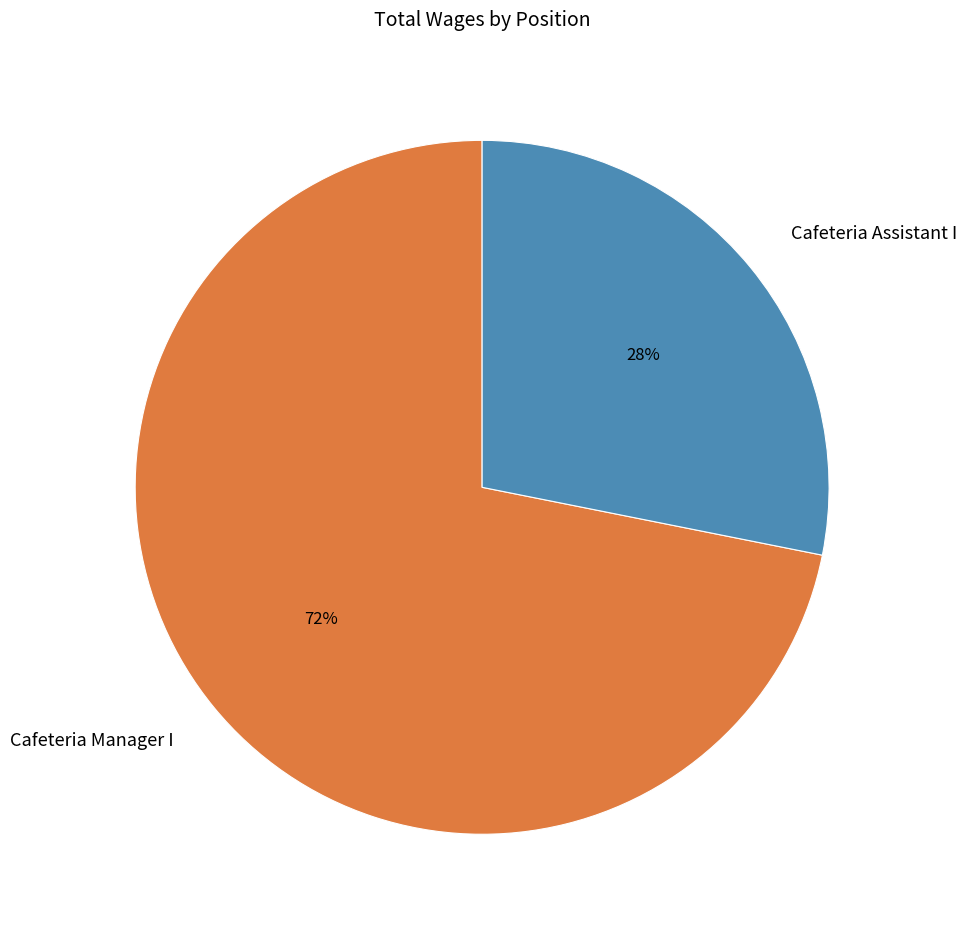

What percentage is the Cafeteria Assistant I slice, to the nearest percent?

28%